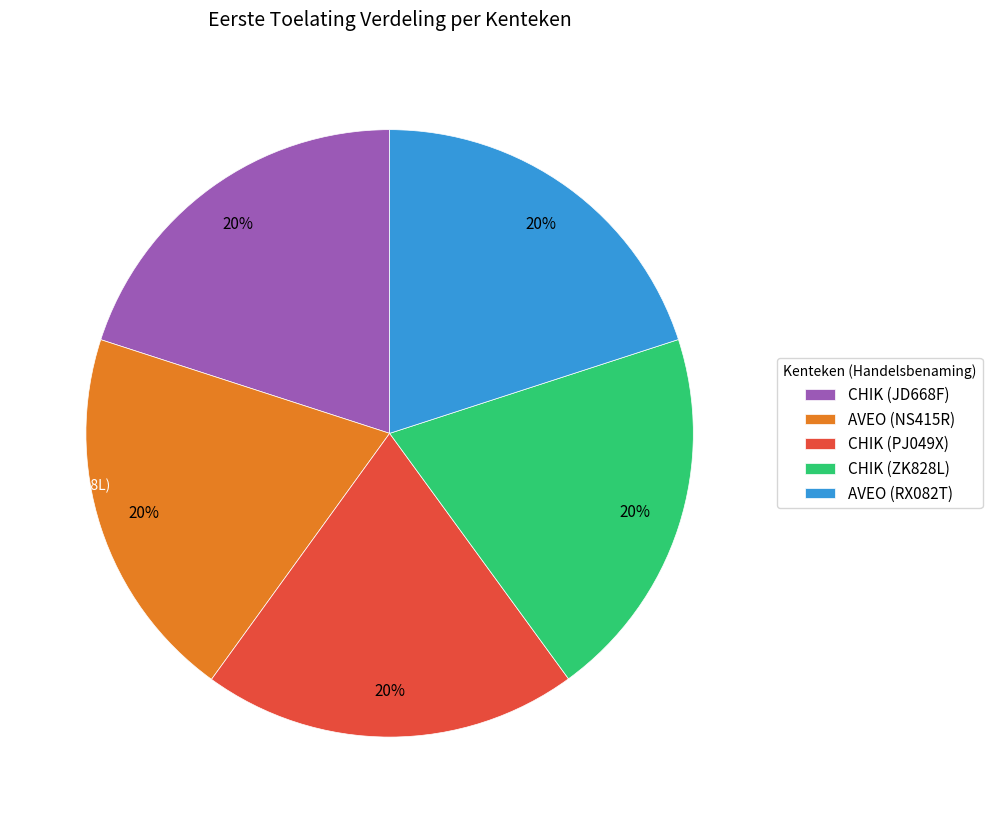

Does AVEO (NS415R) represent more than half of the total?

No